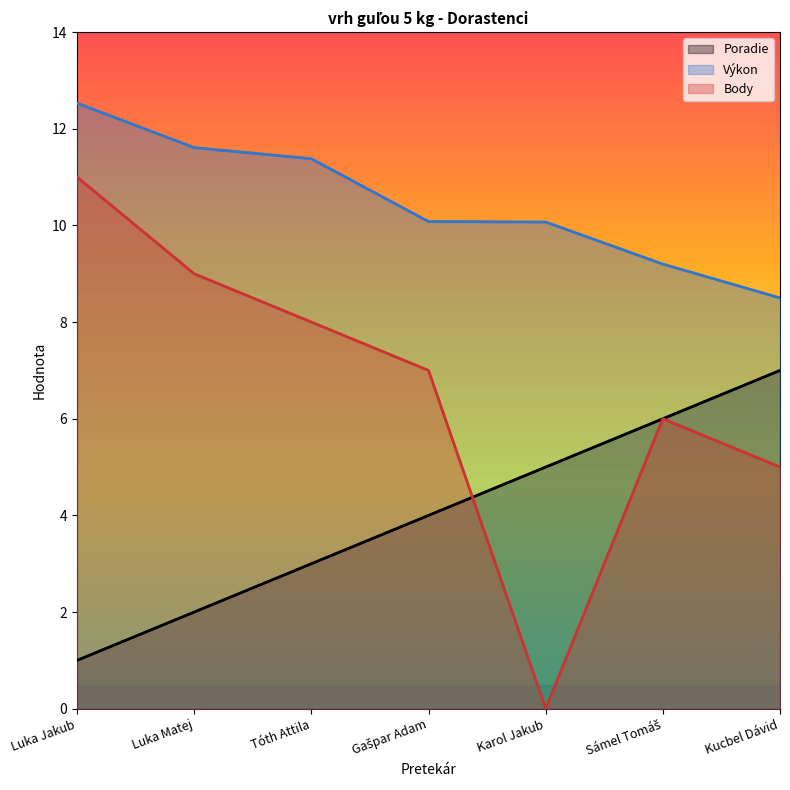

Which series has the largest range (max minus min)?

Body